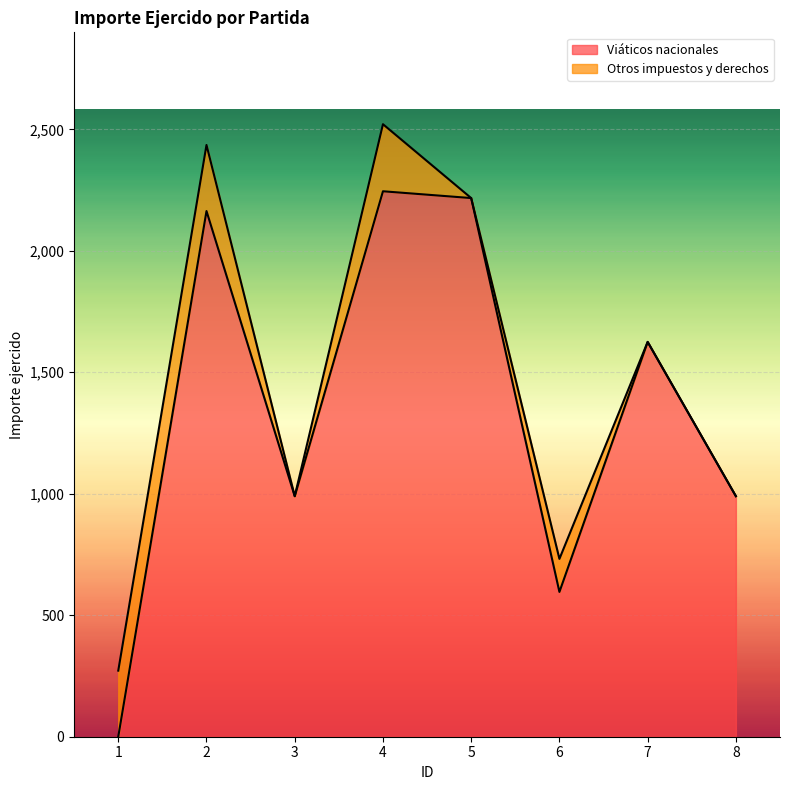

Reading left to right, extract all data points from this chart.

0.0	2163.6	990.0	2245.0	2217.0	596.0	1625.0	990.0